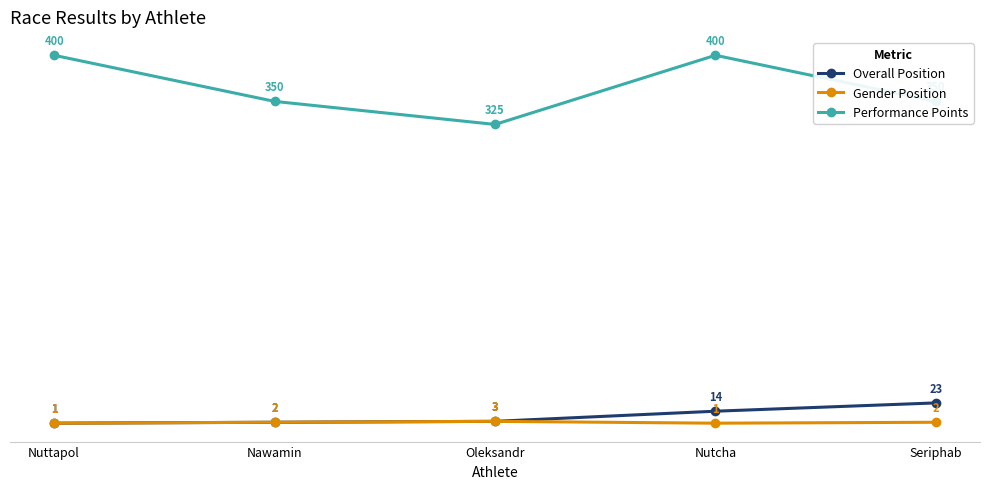

True or false: Performance Points and Gender Position intersect in this chart.

False